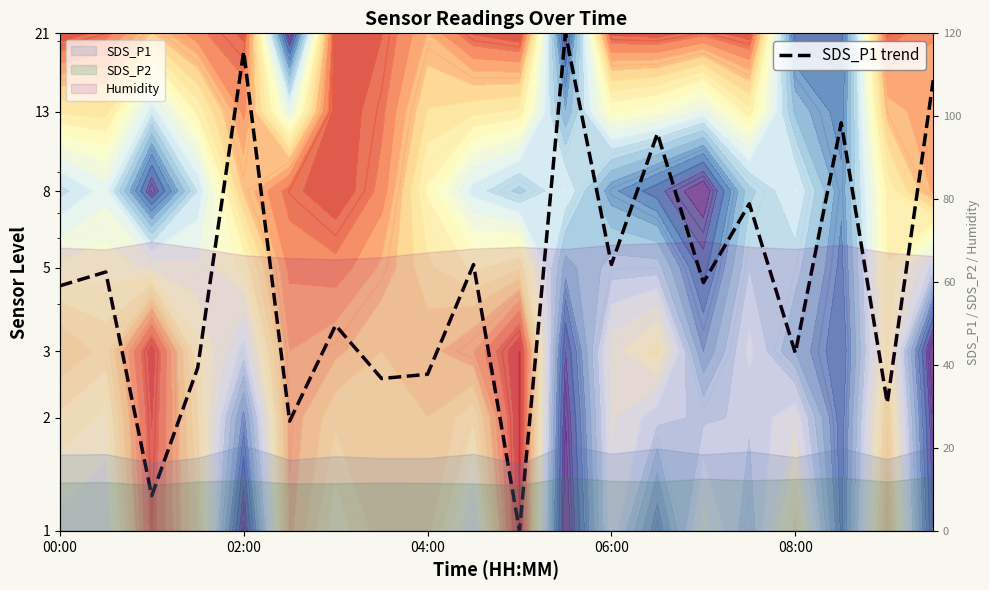

How many interior local peaks (higher than both neighbors) does the data have?

8